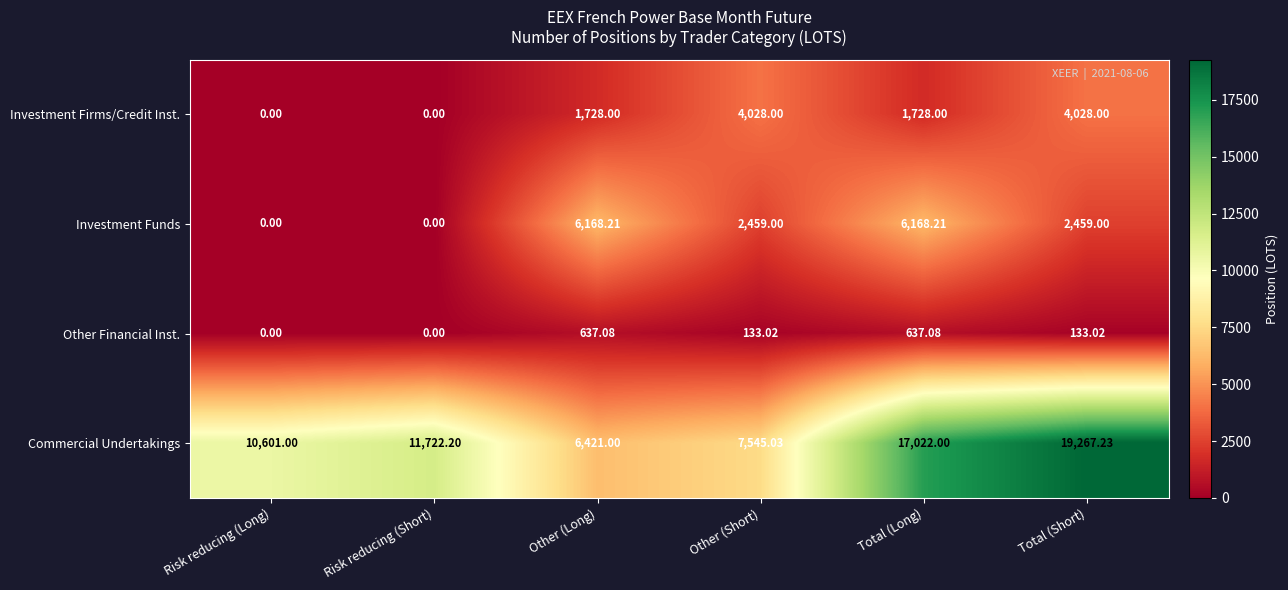

At which category is the sum across all series the highest?

Total (Short)